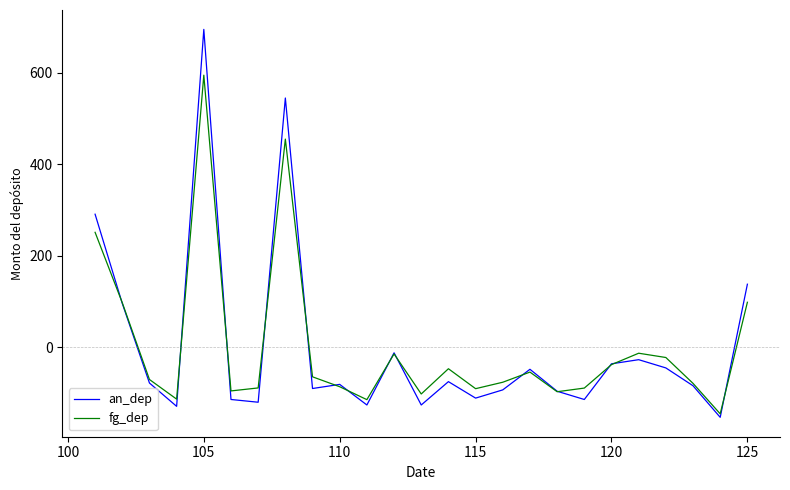

What is the difference between the second highest and second lowest values in the fg_dep series?

569.5